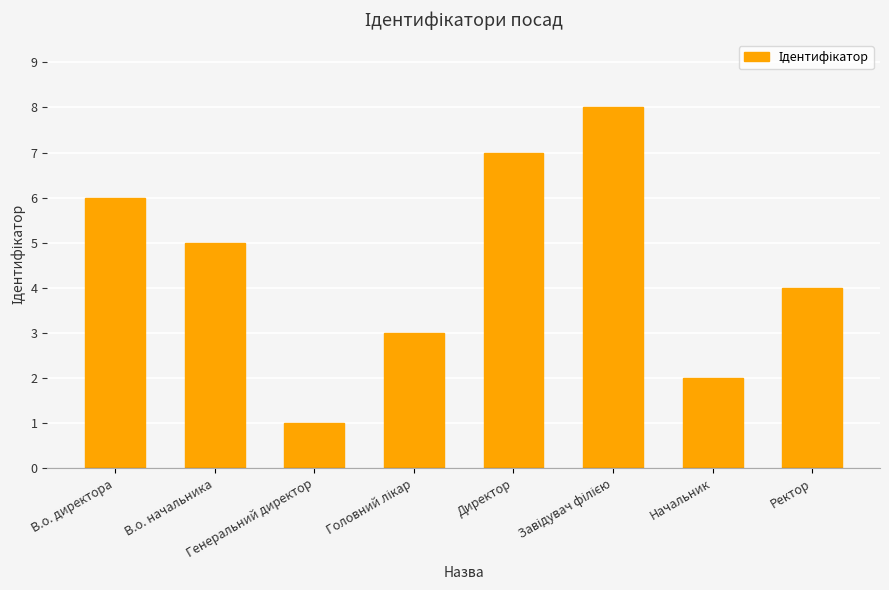

What is the sum of all values?

36